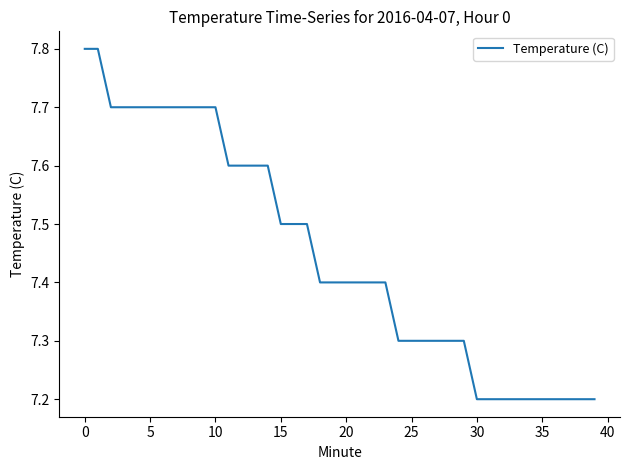

What is the smallest value displayed?

7.2